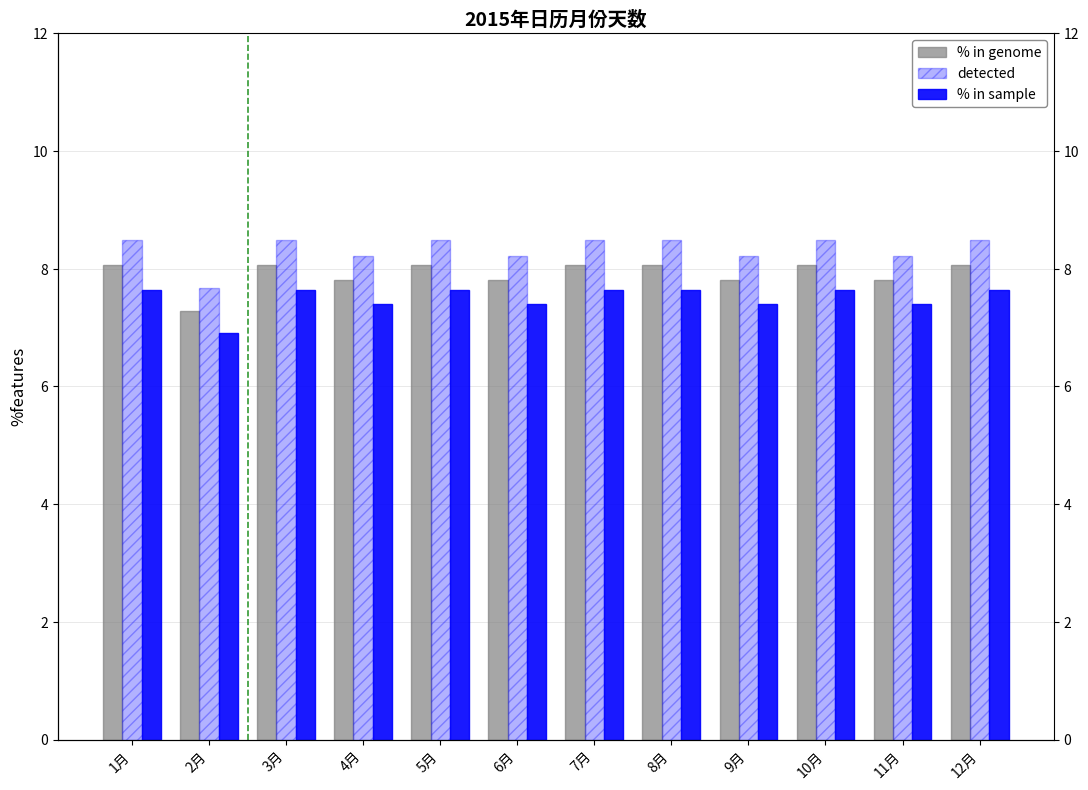

What are all the series names shown in the legend?

% in genome, detected, % in sample